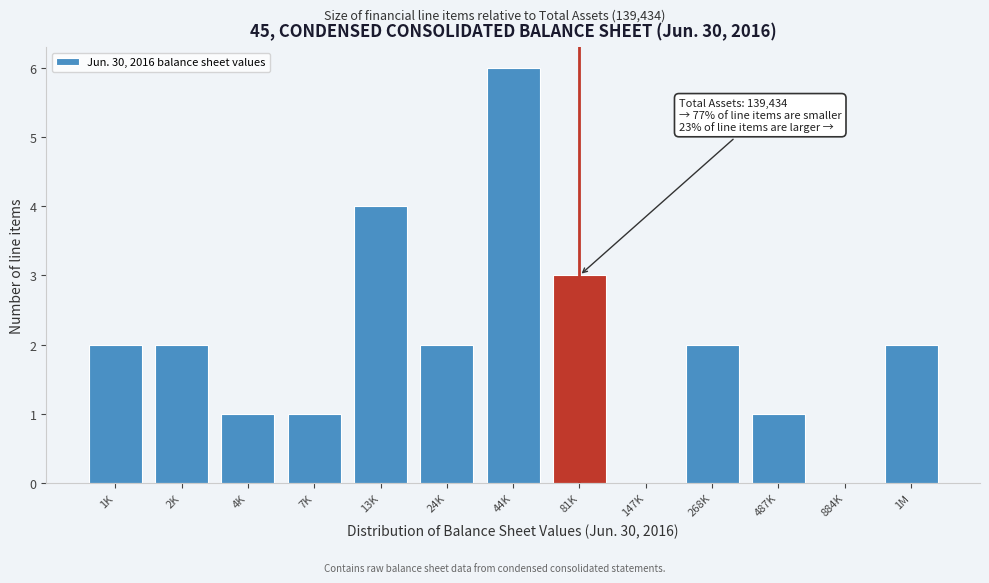

Reading left to right, list all the values displayed in this chart.

1K=2	2K=2	4K=1	7K=1	13K=4	24K=2	44K=6	81K=3	147K=0	268K=2	487K=1	884K=0	1M=2